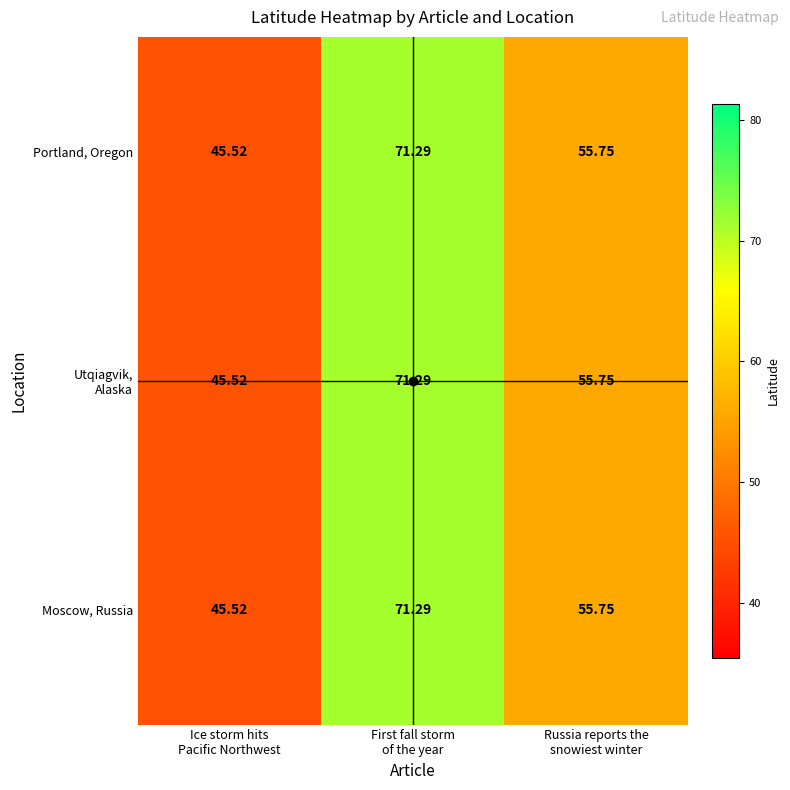

Count the number of categories in the chart.

3